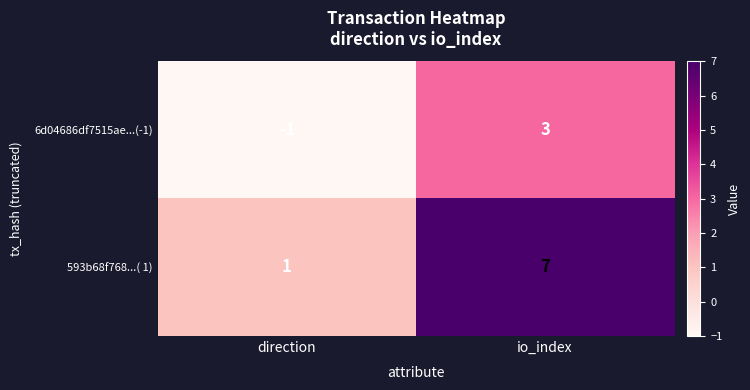

Rank the series by their maximum value, from lowest to highest.

6d04686df7515ae...(-1), 593b68f768...( 1)